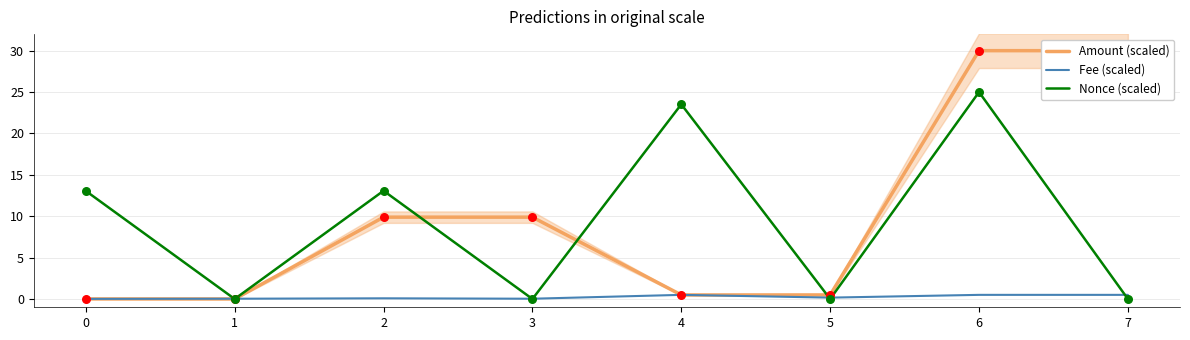

What is the total value across all series at 5?

0.7